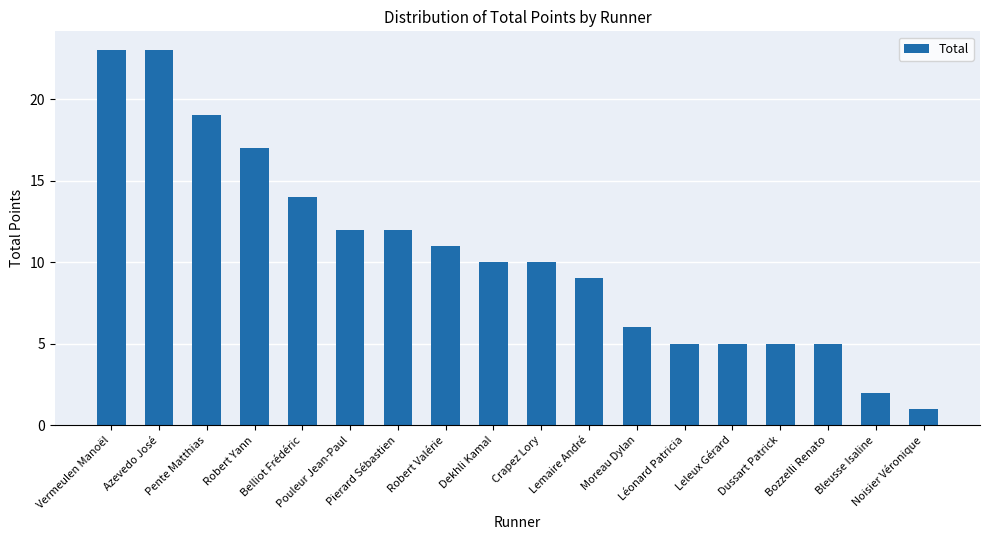

How many bars are there in total?

18